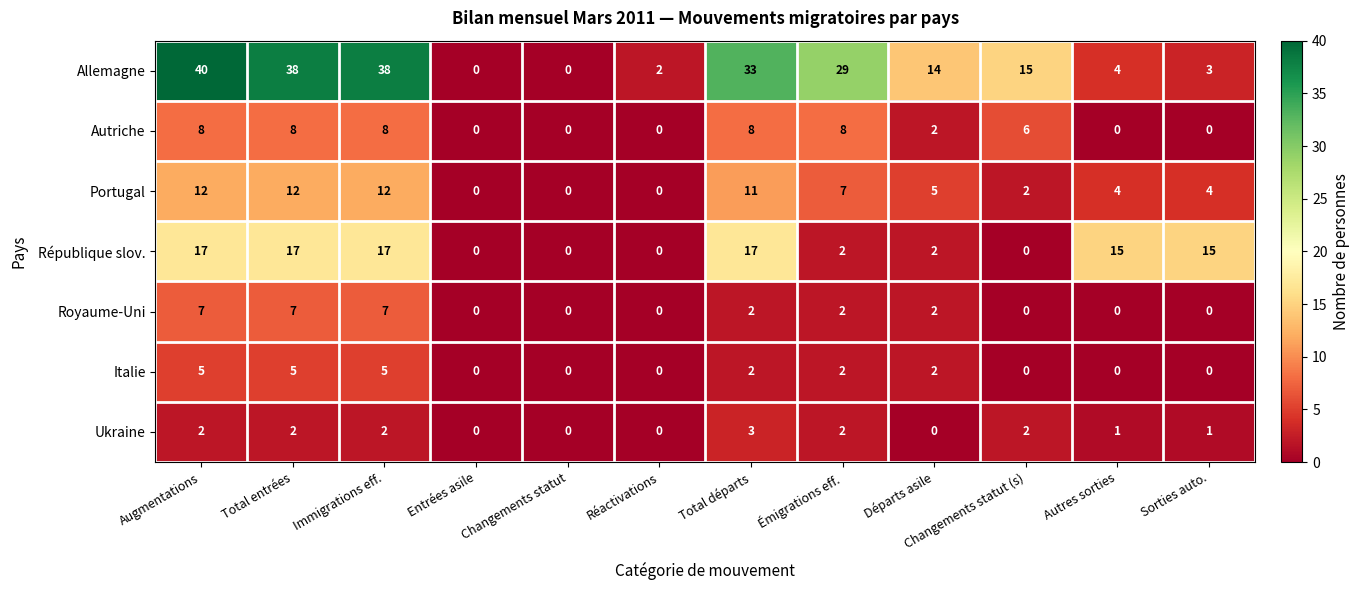

At which category does the chart reach its peak across all series?

Augmentations